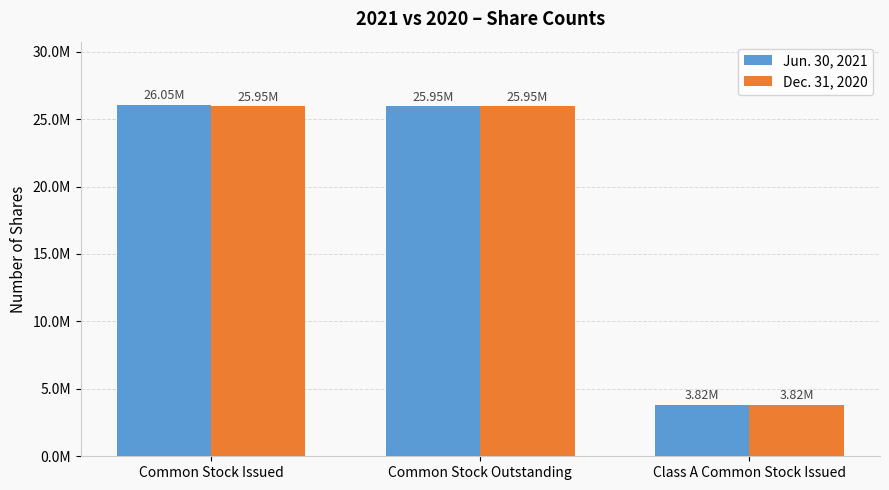

Are the bars horizontal?

No